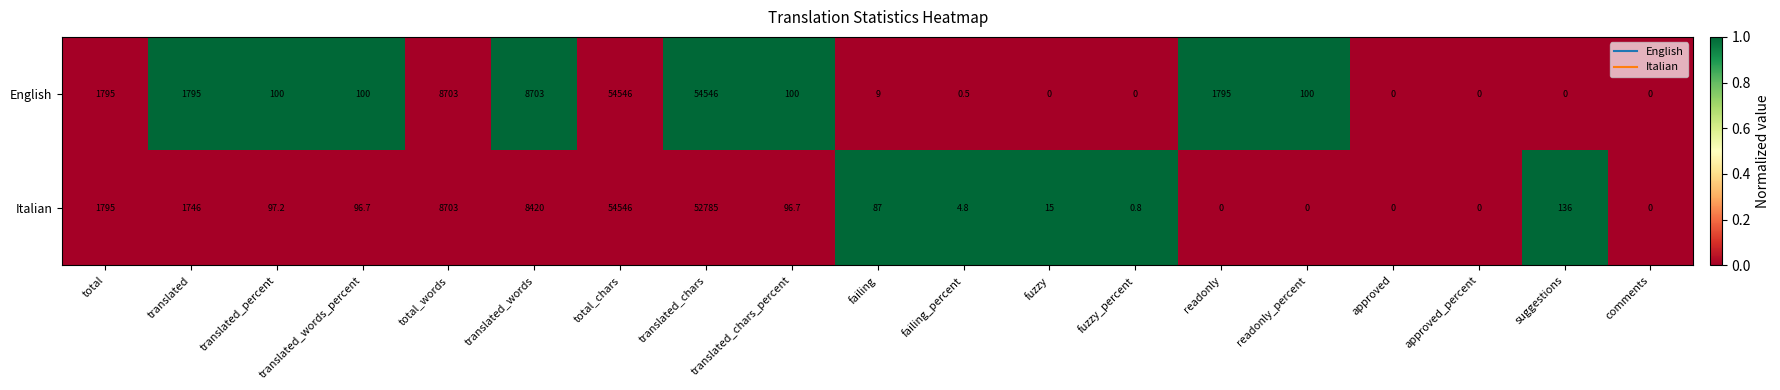

Rank the series by their average value, from lowest to highest.

Italian, English